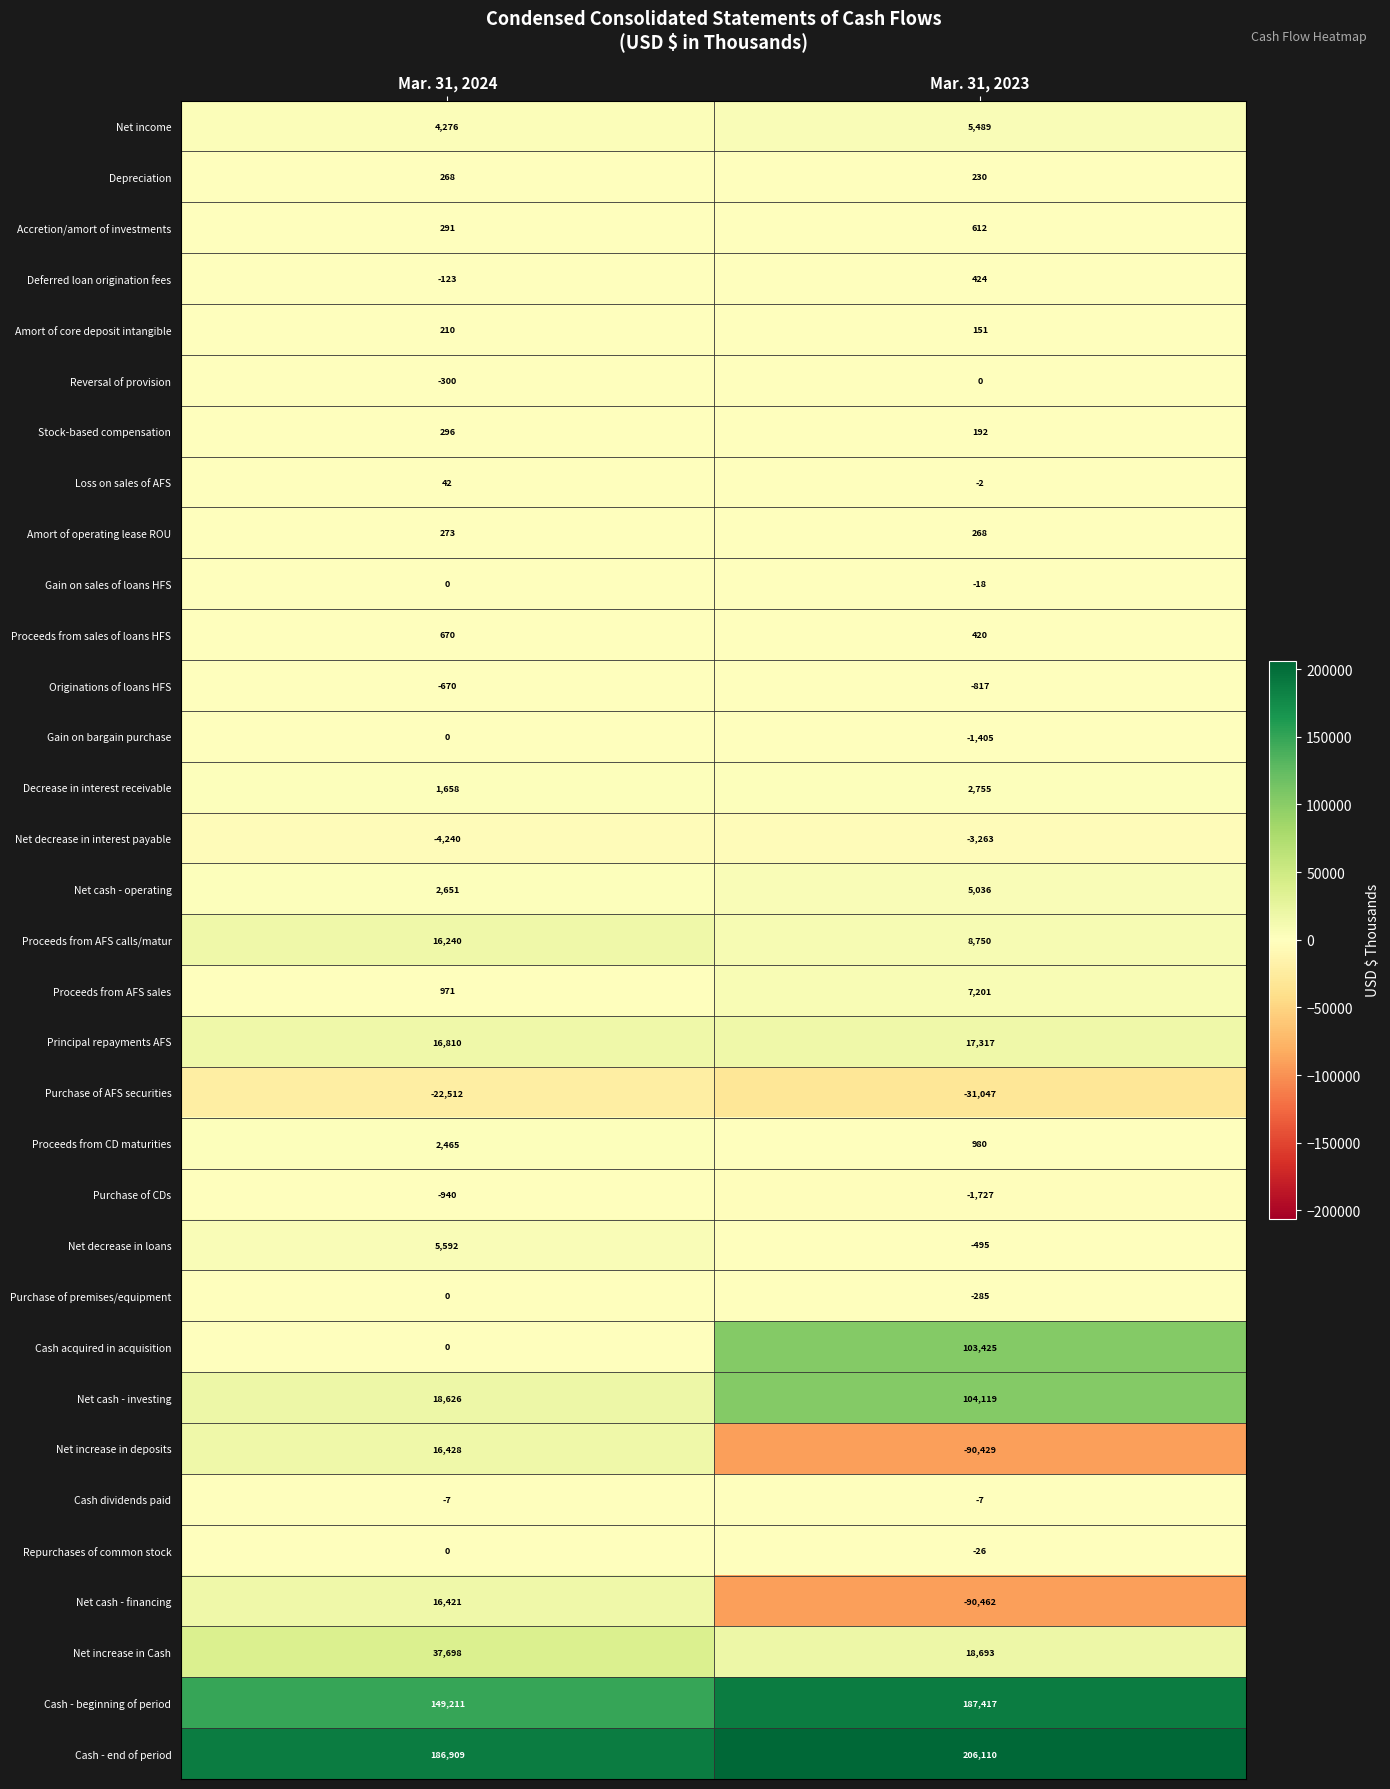

Between Mar. 31, 2024 and Mar. 31, 2023, which series saw the biggest shift?

Net cash - financing